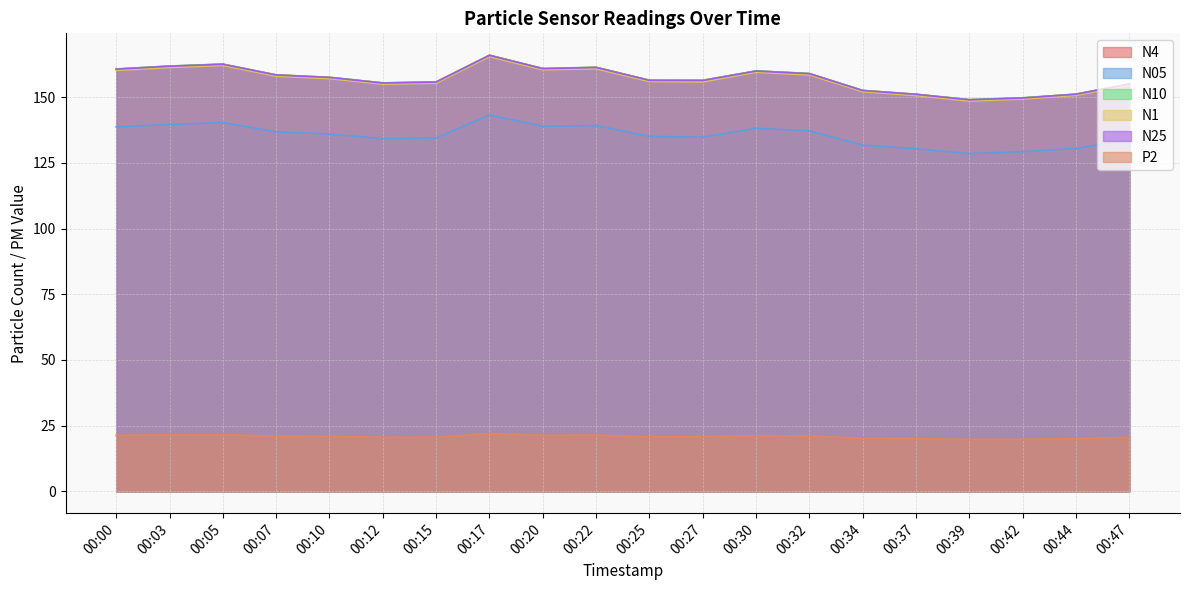

True or false: N4 has more than 0 points higher than both neighbors.

True